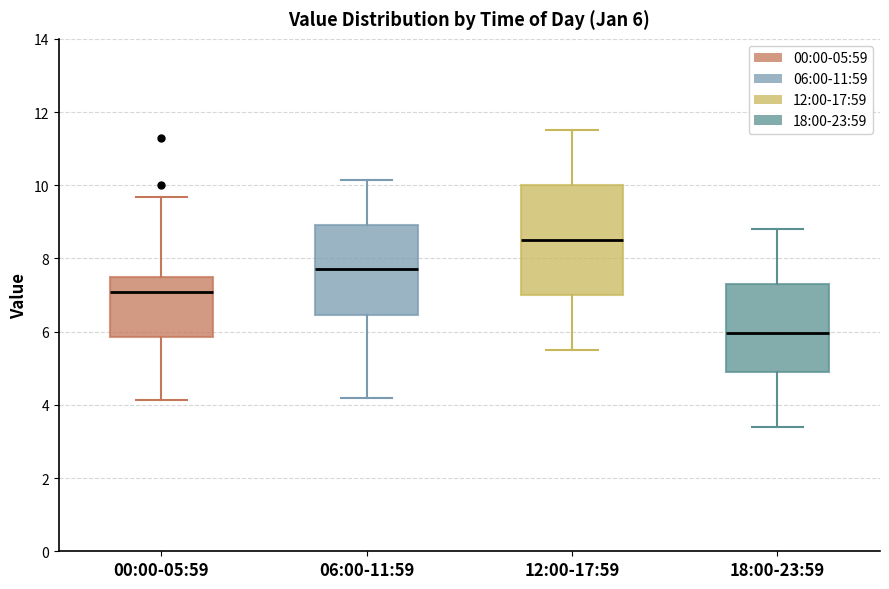

Which box is the tallest, from its lower edge to its upper edge?

12:00-17:59